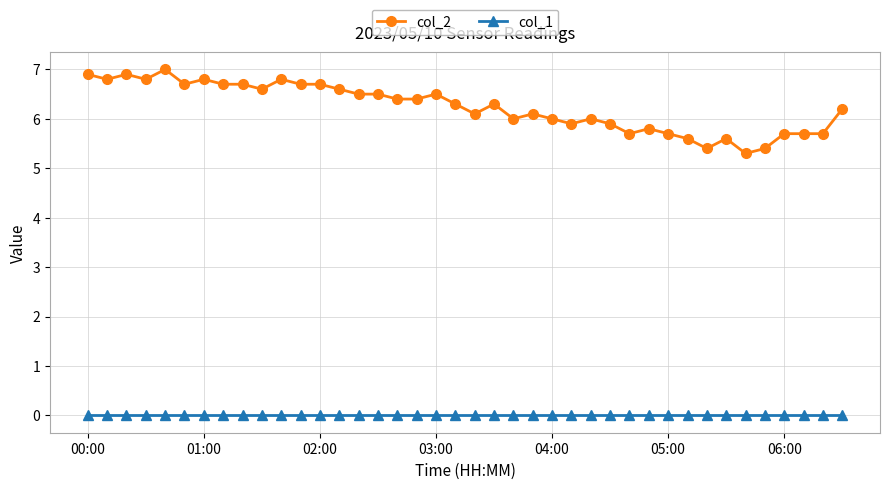

How many data points does each series have?

40